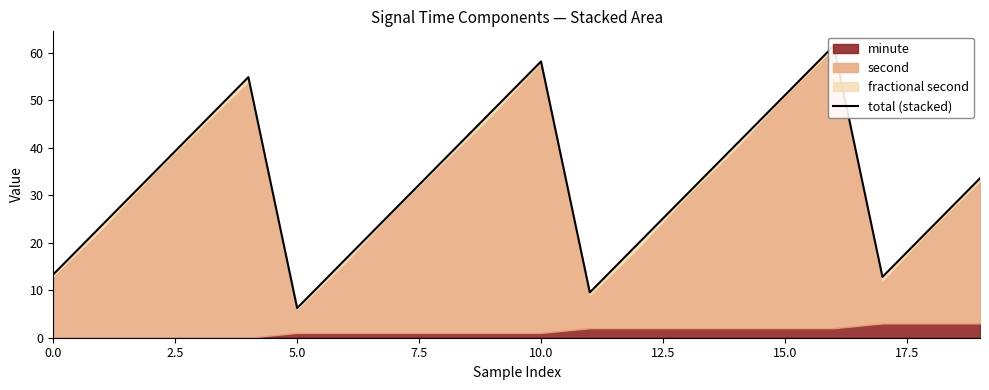

Which has a higher value, 11 or 19?

19